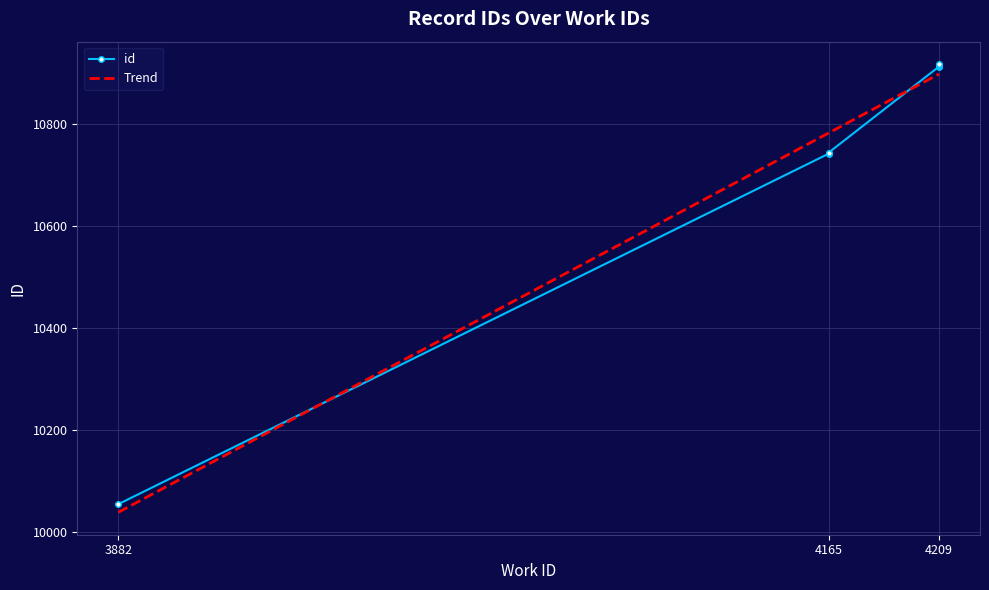

List the labels in order of value, largest first.

4209, 4209, 4209, 4209, 4209, 4209, 4165, 4165, 4165, 3882